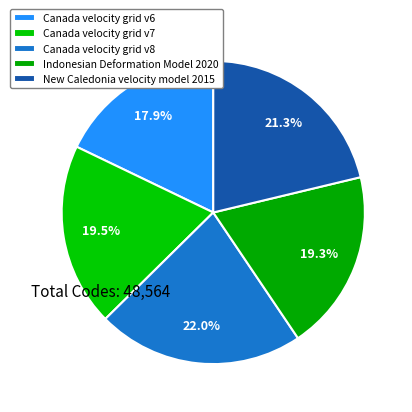

Does Canada velocity grid v6 represent more than half of the total?

No